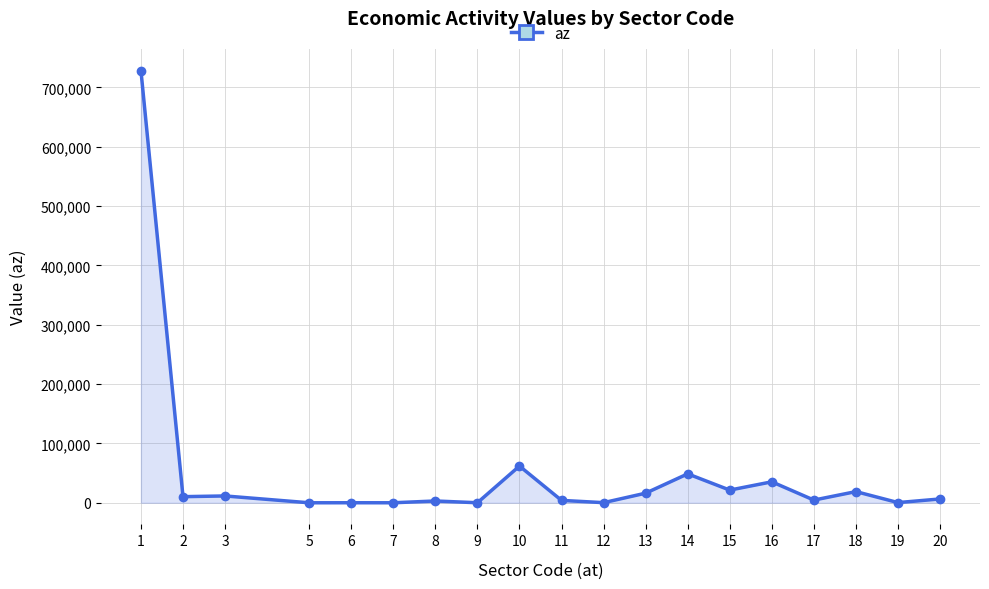

True or false: the data shows 75693 at 14.

False